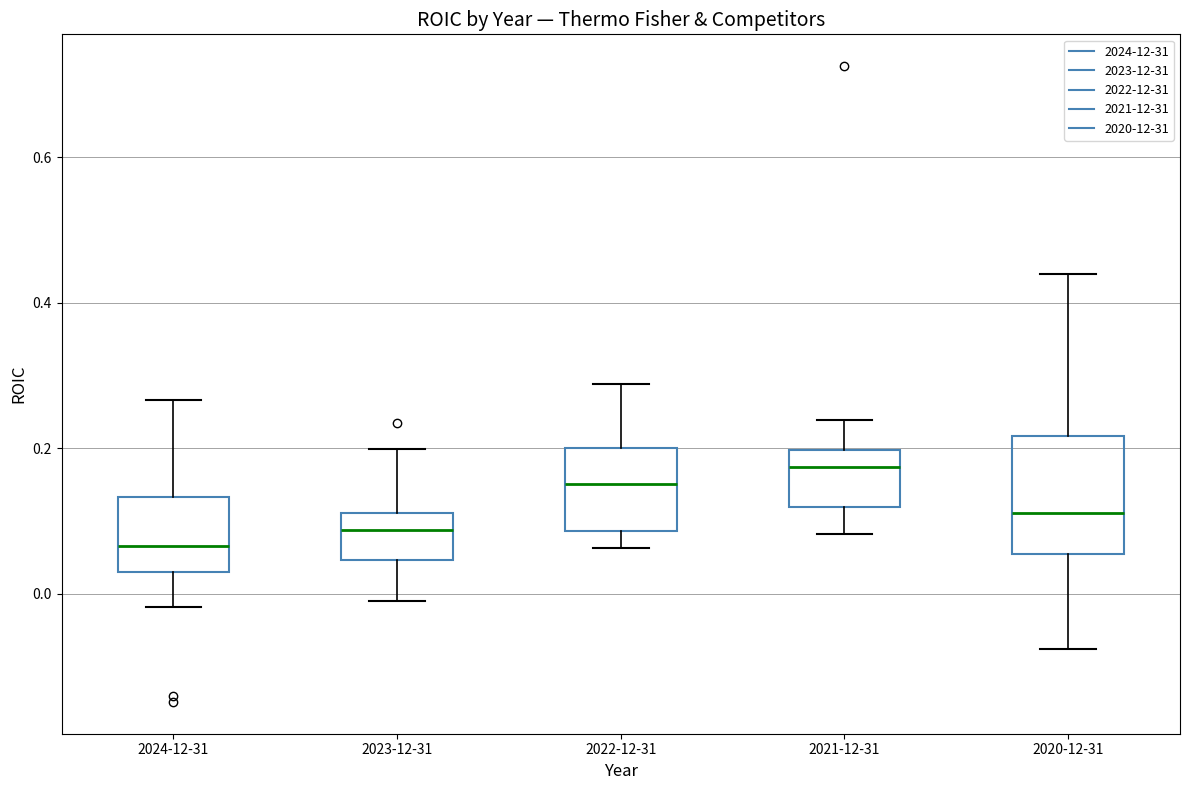

Where is the upper edge of the box for 2021-12-31 on the y-axis? The values are not printed on the chart, so give them approximately, as read against the axis.

0.20